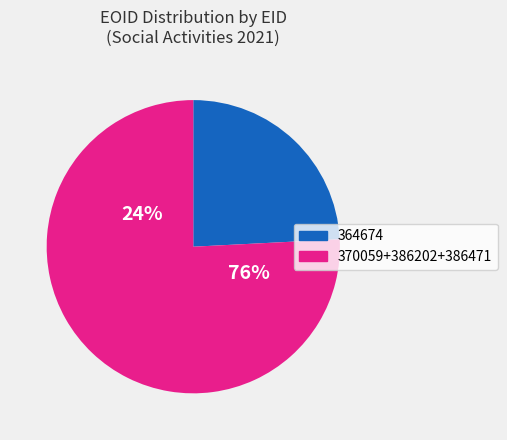

What percentage is the 386471 slice, to the nearest percent?

25%